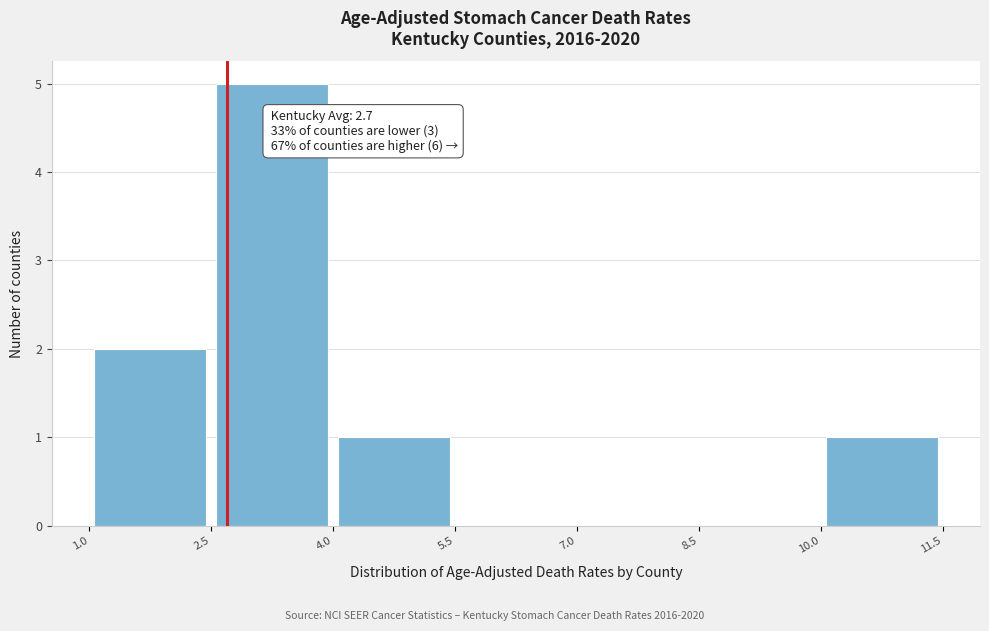

Over which range of the x-axis is the bar tallest?

2.5 to 4.0